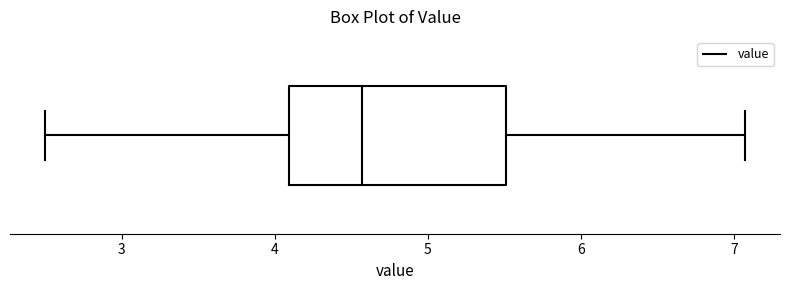

Where is the right edge of the box on the x-axis? The values are not printed on the chart, so give them approximately, as read against the axis.

5.5